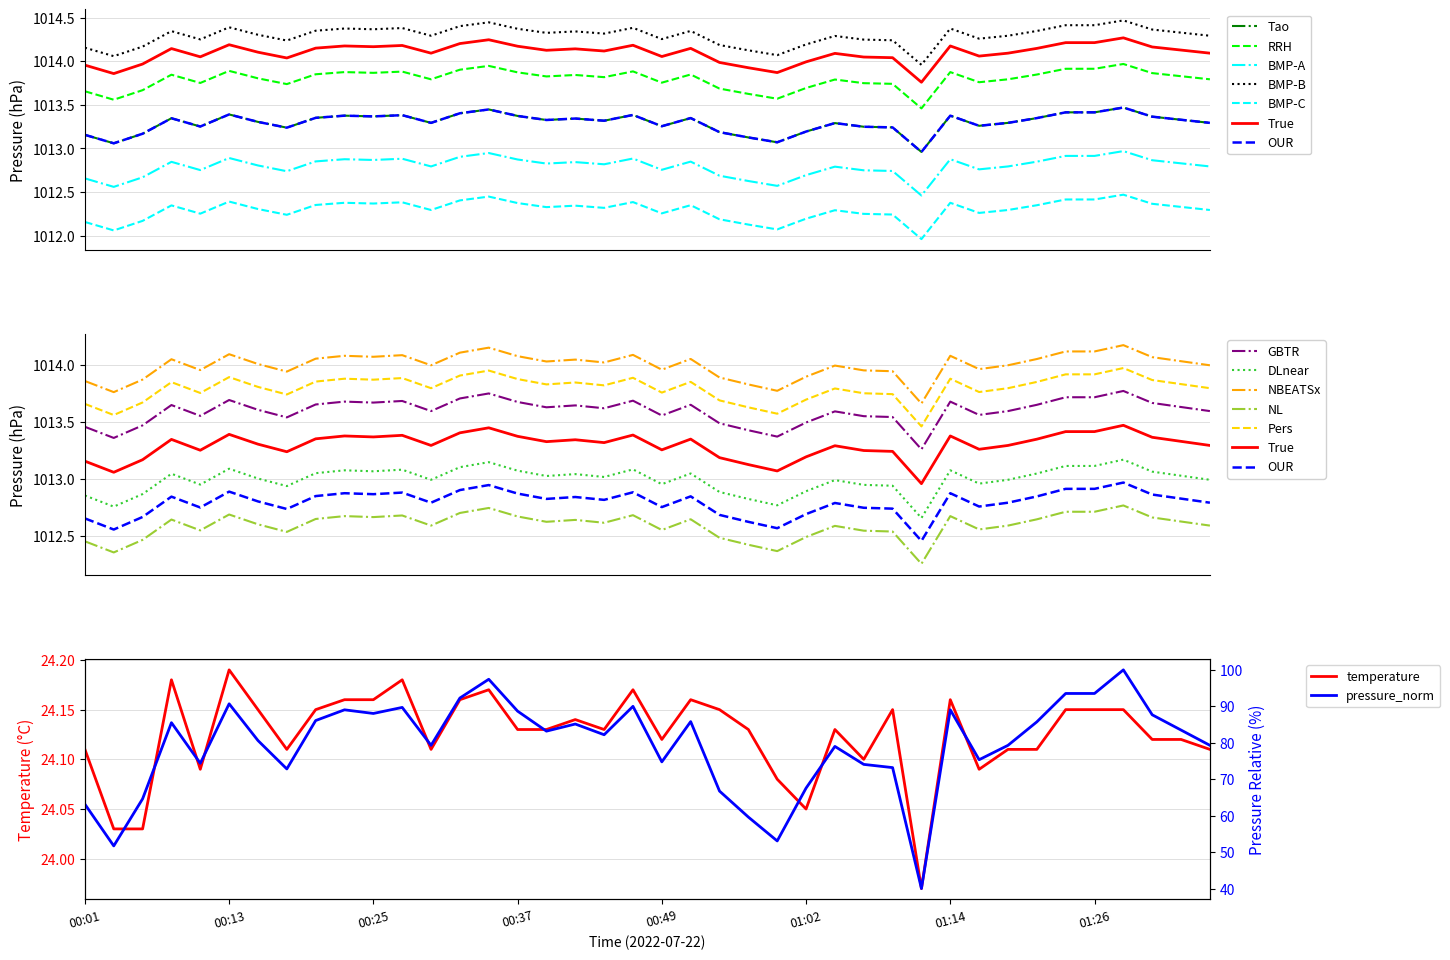

Is it true that temperature equals 39.4 at 01:14?

False